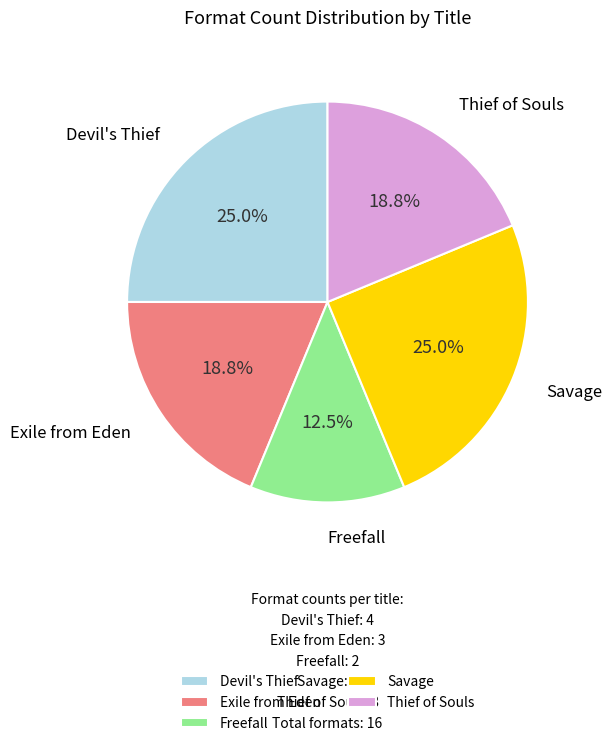

To the nearest percent, what percentage of the pie is Savage?

25%